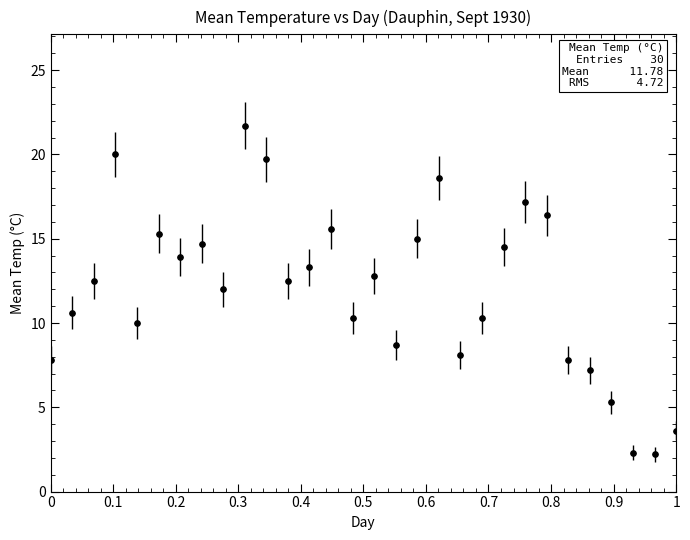

What is the value of the 25th point from the left?

7.8